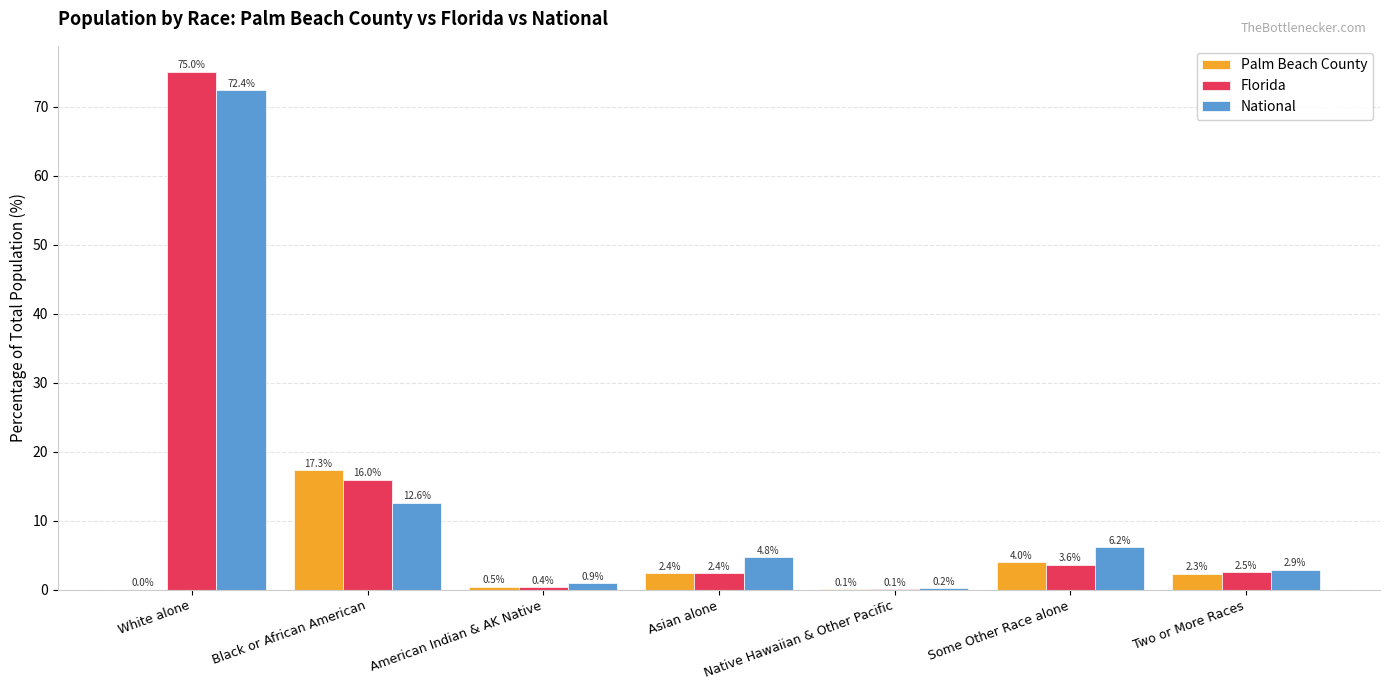

Is it true that Florida equals 2.5 at Two or More Races?

True